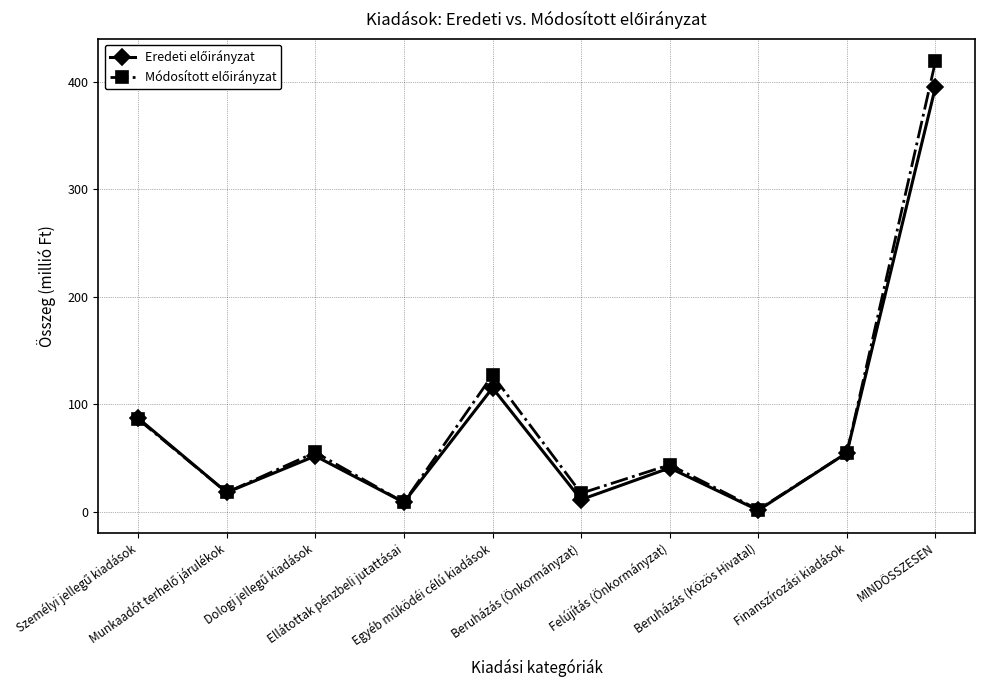

How many lines are shown in the chart?

2